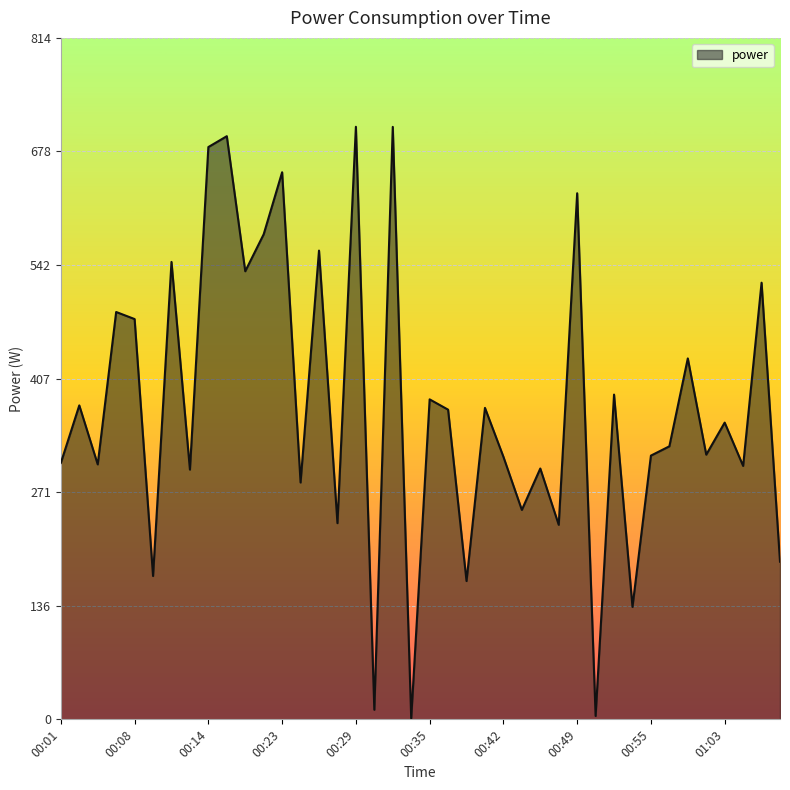

What is the maximum value shown in the chart?

707.4